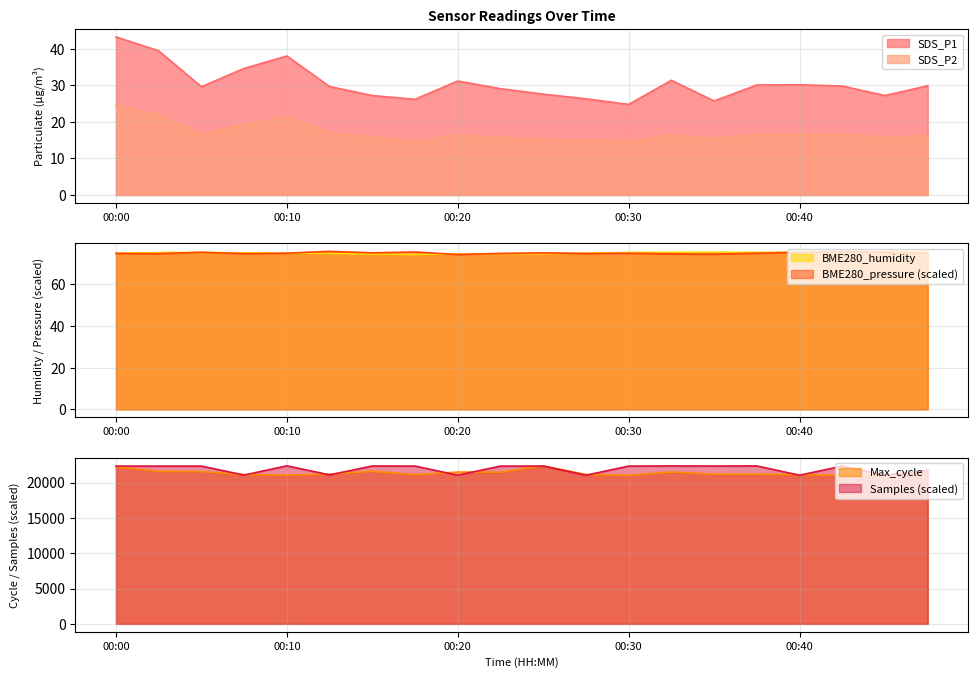

What is the difference between the maximum and second lowest values in the BME280_humidity series?

1.3